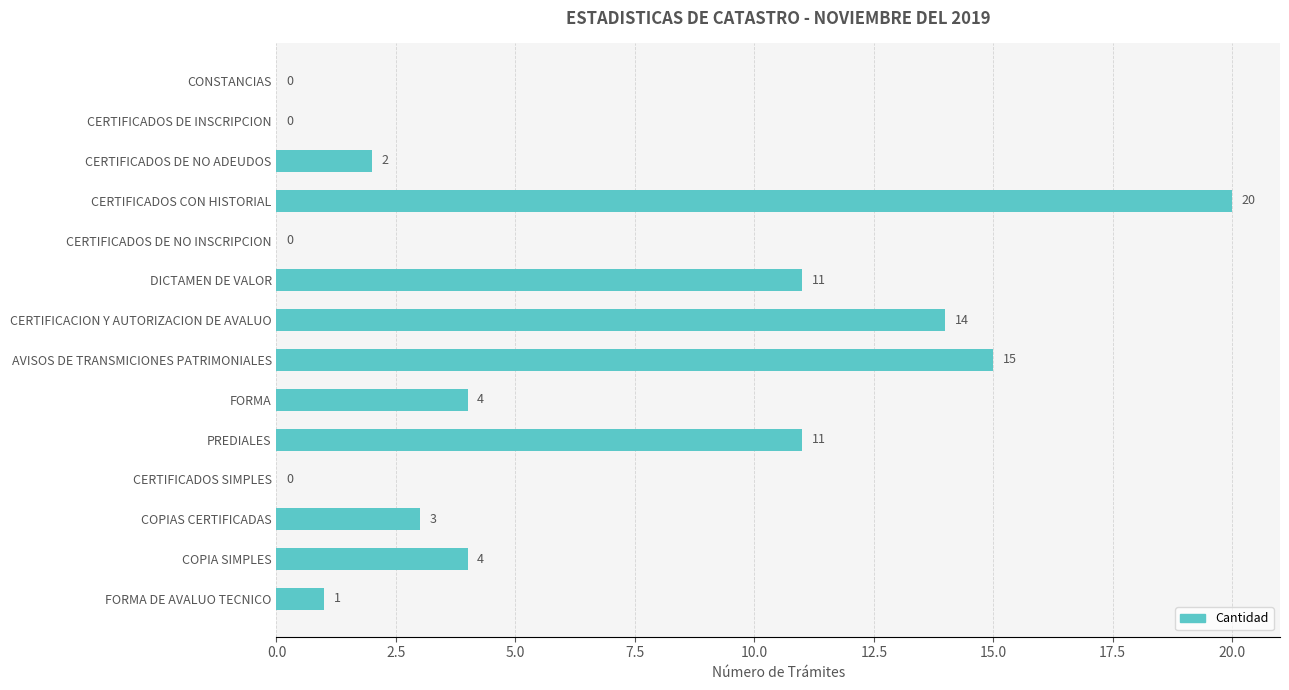

Read the value at COPIAS CERTIFICADAS.

3